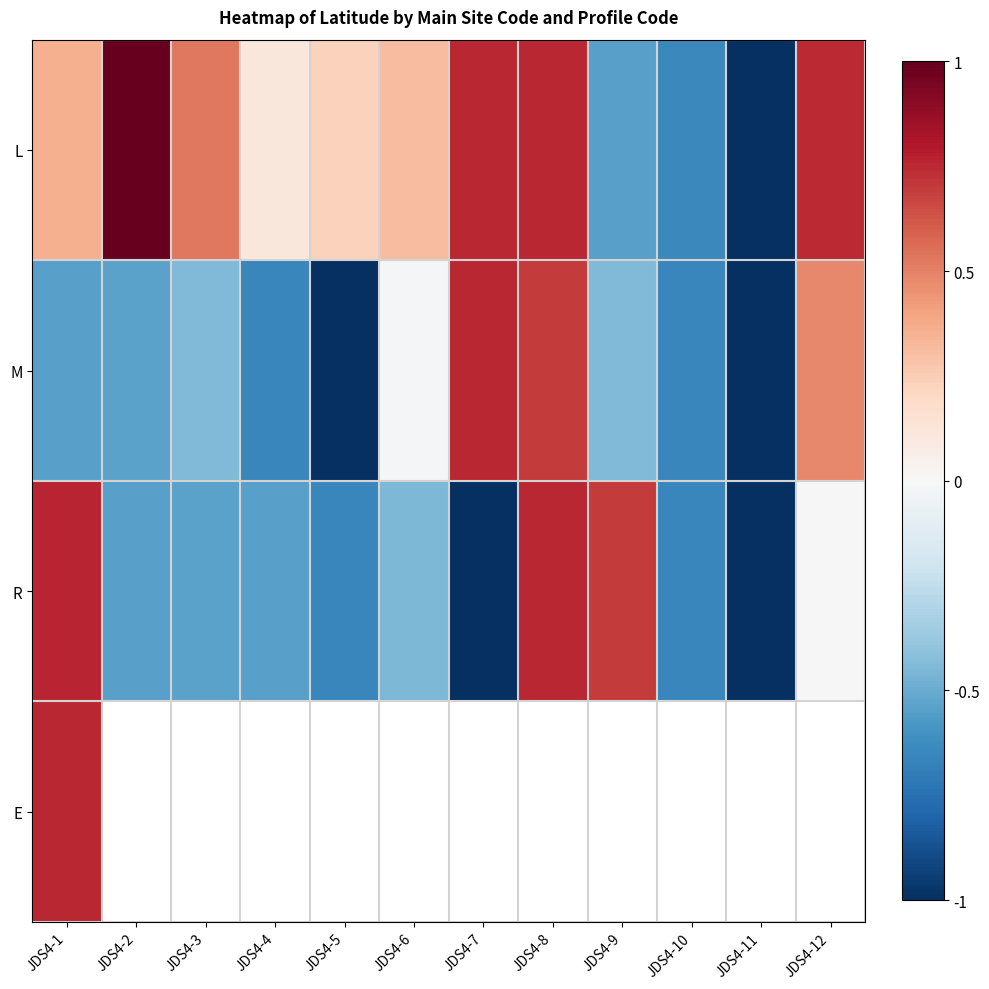

How many values in the M series are below 0?

9